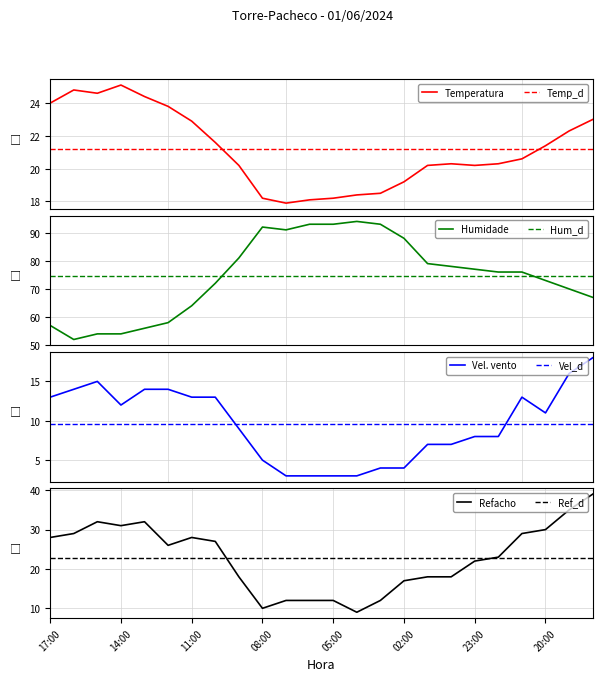

What is the minimum value for Temperatura?

17.9